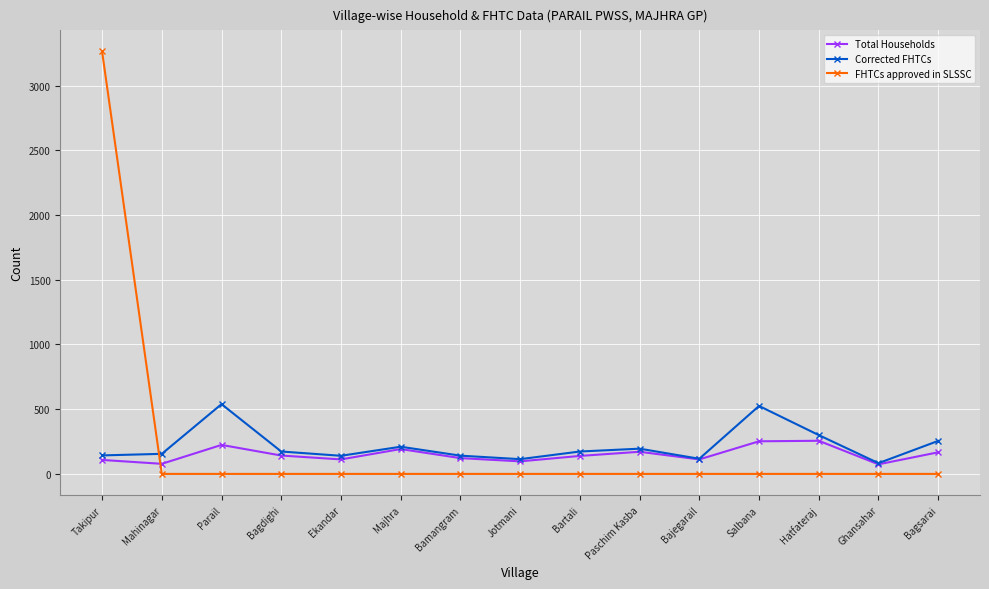

What is the sum of all Corrected FHTCs values?

3263